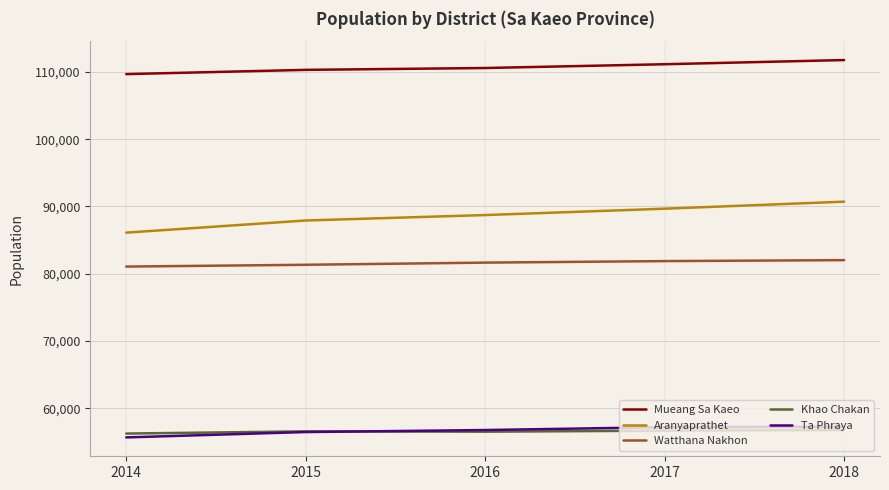

Between 2014 and 2018, which series saw the biggest shift?

Aranyaprathet